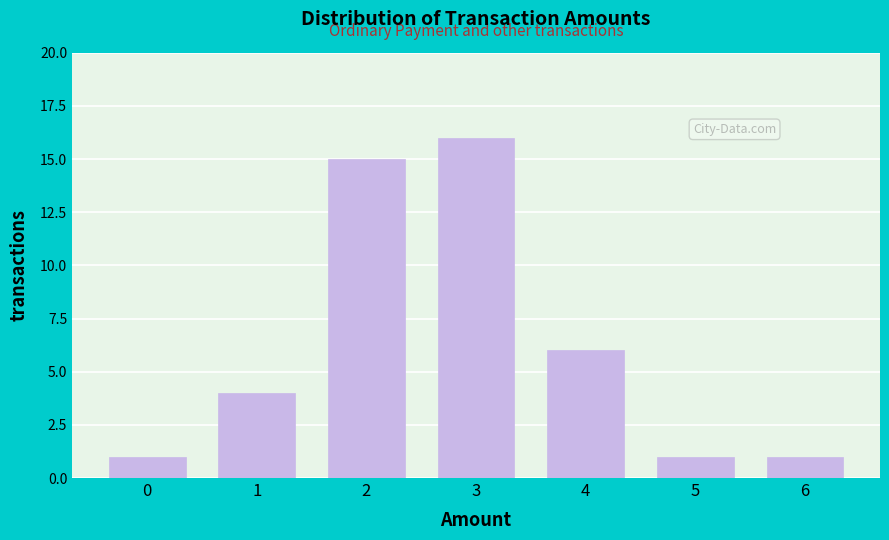

Reading left to right, extract all data points from this chart.

1	4	15	16	6	1	1